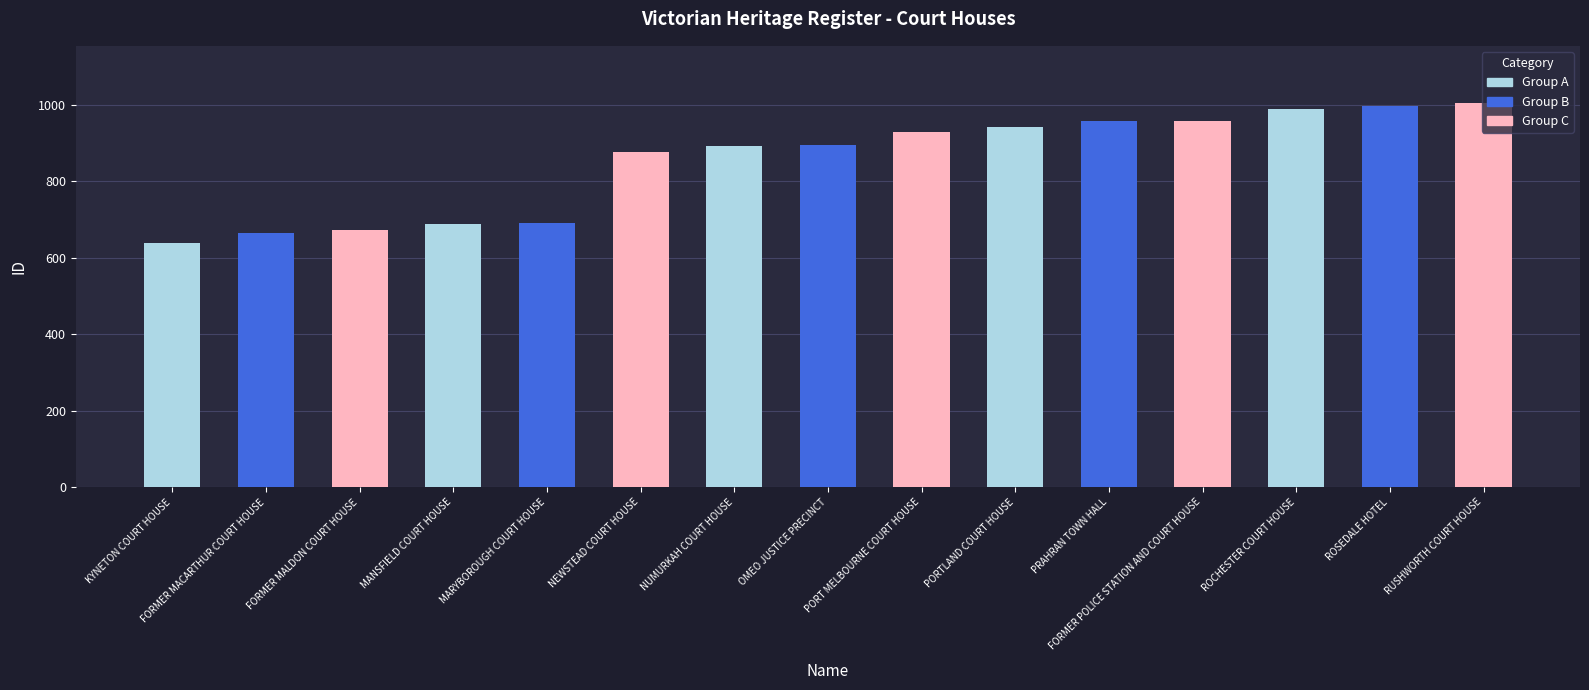

What is the sum of the values at ROSEDALE HOTEL and NUMURKAH COURT HOUSE?

1888